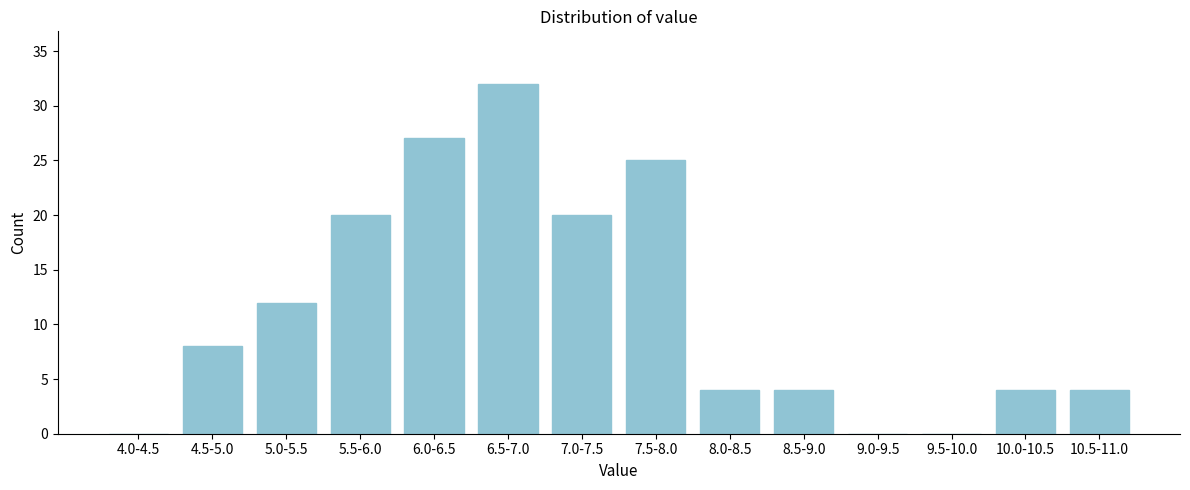

Reading right to left, what are all the values shown in this chart?

10.5-11.0=4	10.0-10.5=4	9.5-10.0=0	9.0-9.5=0	8.5-9.0=4	8.0-8.5=4	7.5-8.0=25	7.0-7.5=20	6.5-7.0=32	6.0-6.5=27	5.5-6.0=20	5.0-5.5=12	4.5-5.0=8	4.0-4.5=0